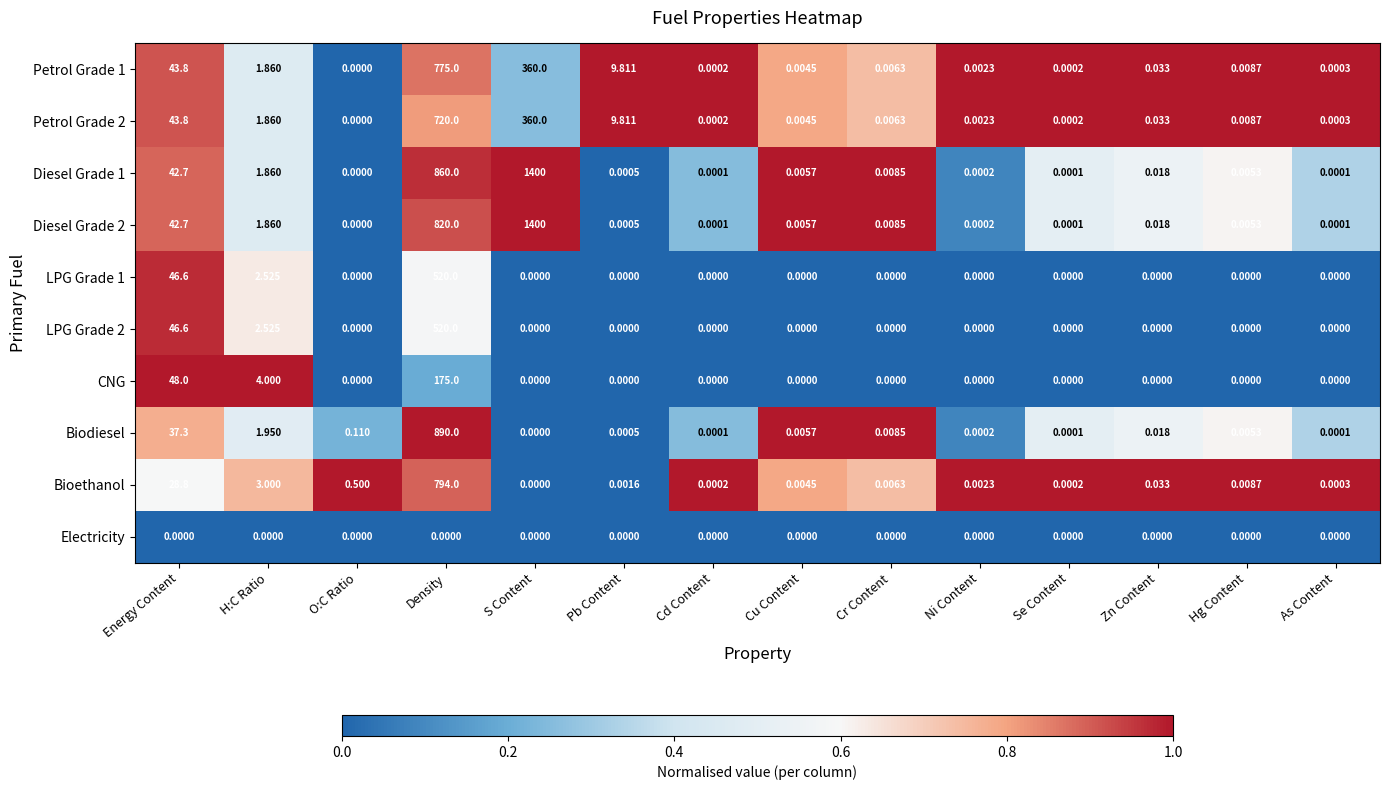

At how many categories does at least one series exceed 0?

14